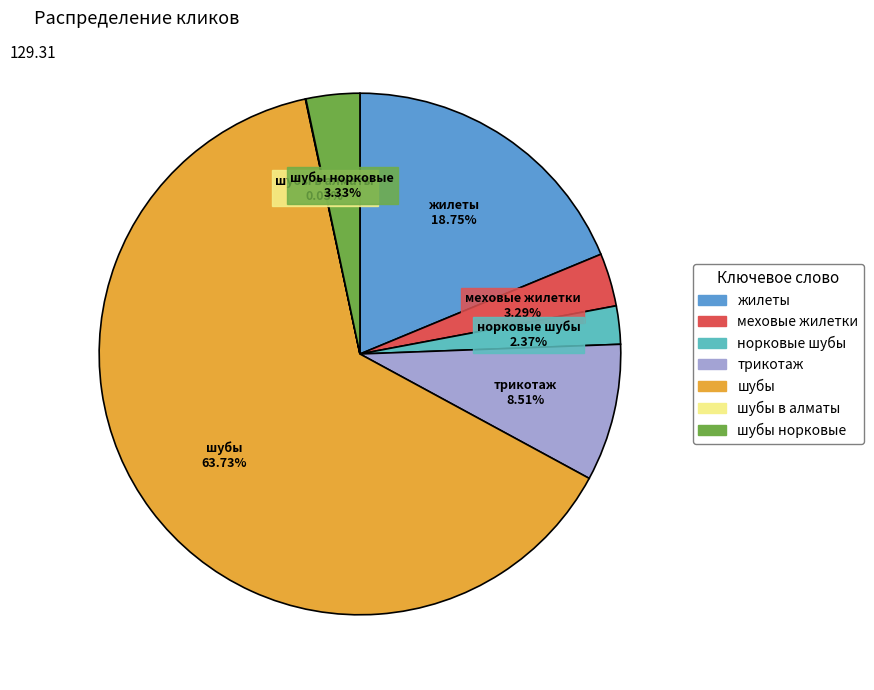

Is there a majority slice in this chart?

Yes